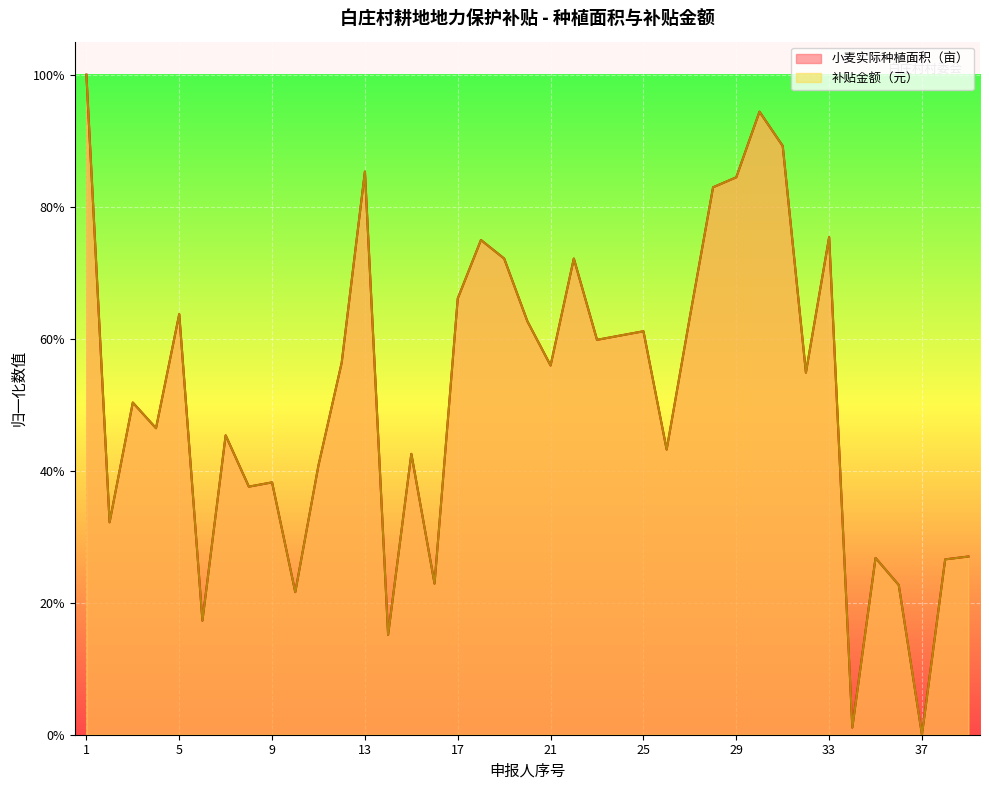

At how many categories does at least one series exceed 0?

38